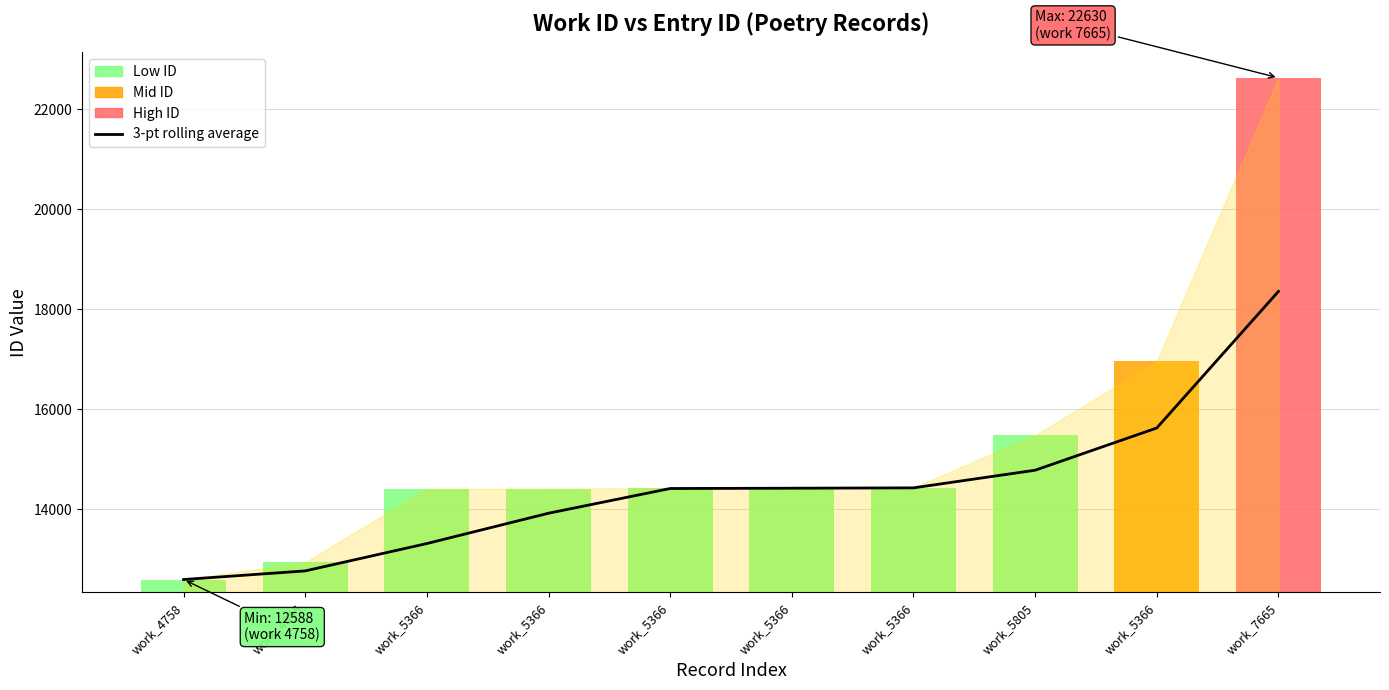

At which label is the value closest to 15471?

work_5366